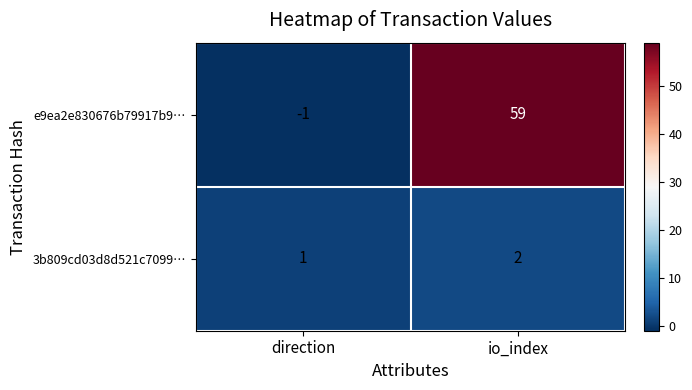

The e9ea2e830676b79917b9… series shows 32 at io_index. True or false?

False